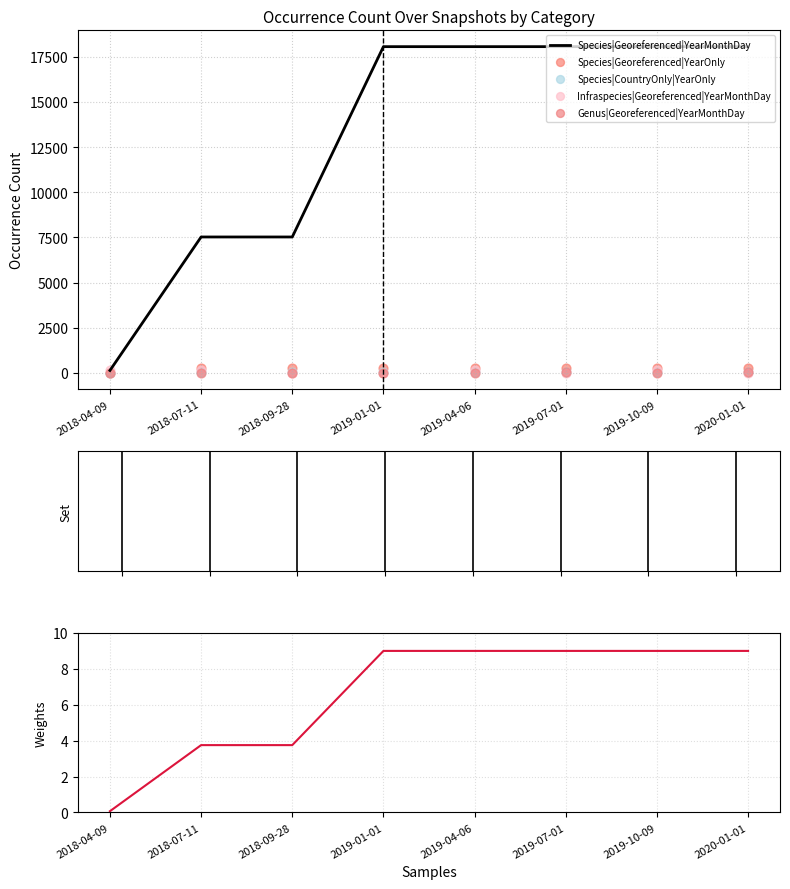

Which series contains the lowest Y value?

Species|Georeferenced|YearOnly